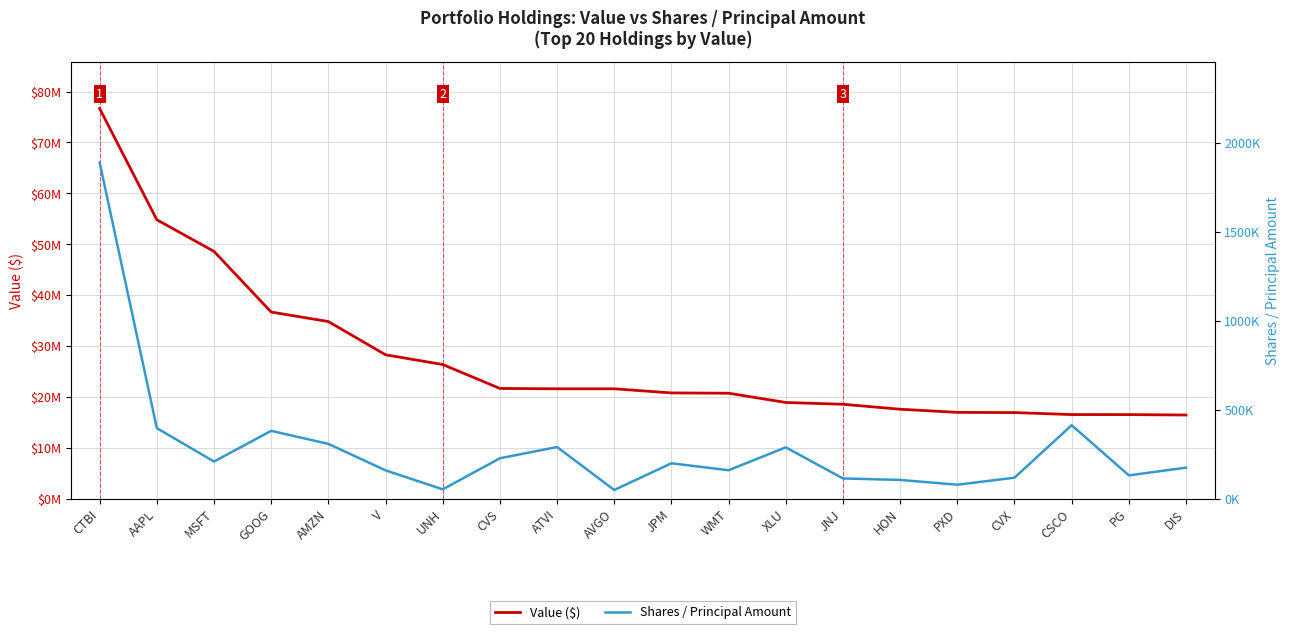

At which category is the sum across all series the highest?

CTBI